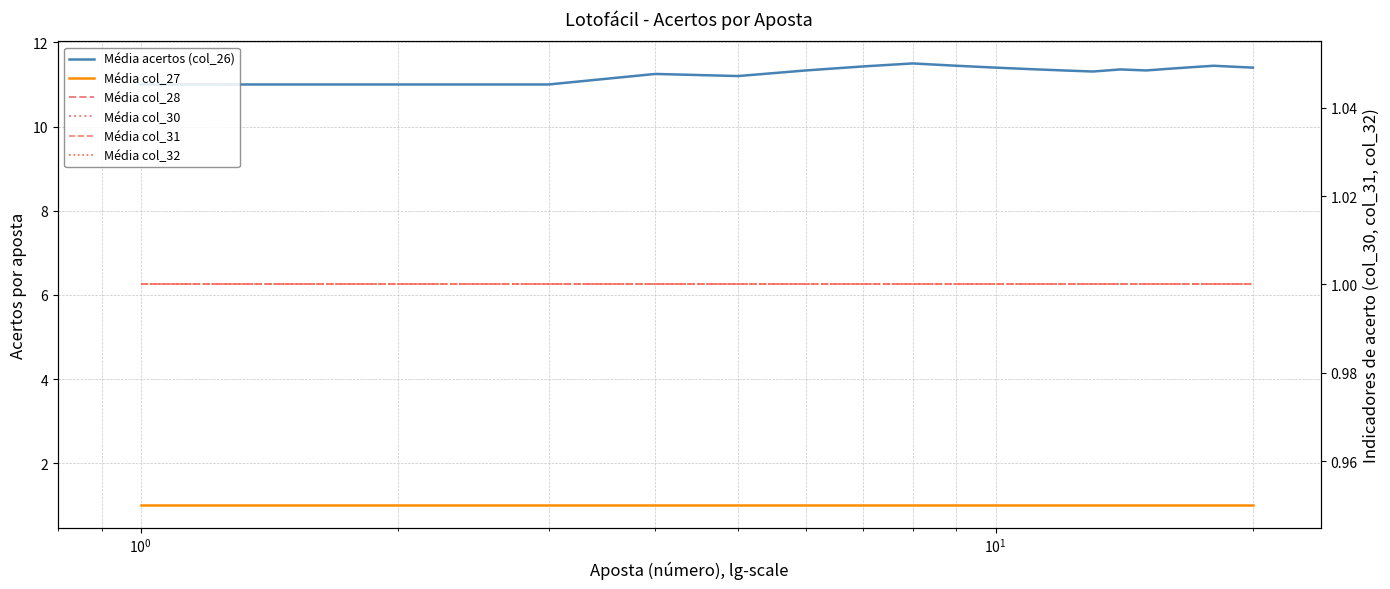

Does the chart have visible grid lines?

Yes